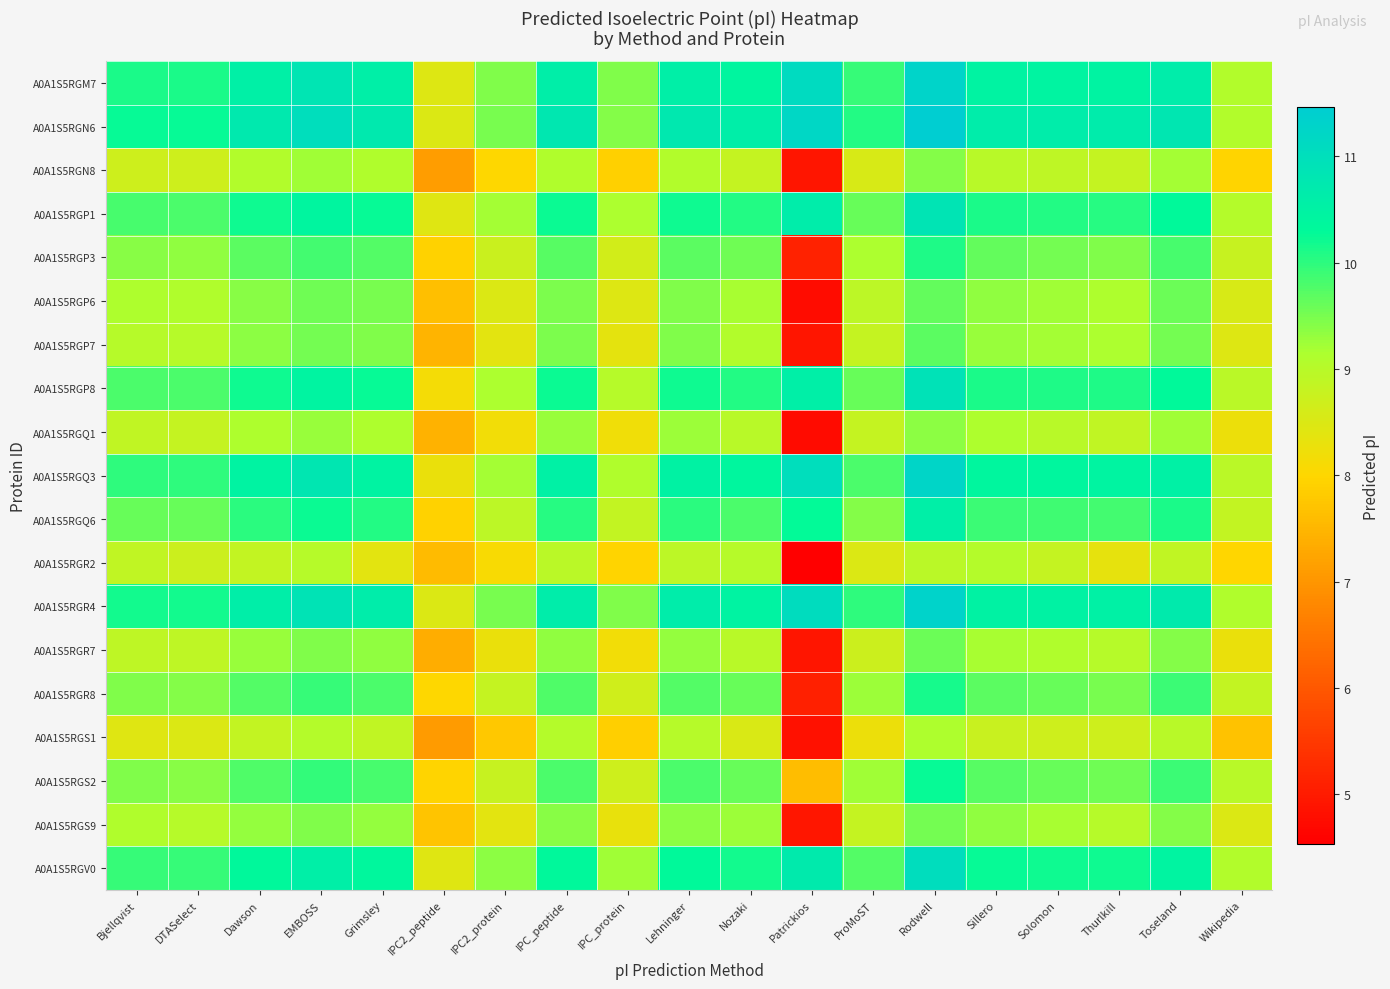

Reading left to right, transcribe all the data shown in this chart.

A0A1S5RGM7: Bjellqvist=10.1	DTASelect=10.1	Dawson=10.6	EMBOSS=10.8	Grimsley=10.6	IPC2_peptide=8.5	IPC2_protein=9.5	IPC_peptide=10.6	IPC_protein=9.4	Lehninger=10.6	Nozaki=10.4	Patrickios=11.1	ProMoST=9.9	Rodwell=11.3	Sillero=10.5	Solomon=10.4	Thurlkill=10.5	Toseland=10.6	Wikipedia=9.1
A0A1S5RGN6: Bjellqvist=10.3	DTASelect=10.3	Dawson=10.7	EMBOSS=11.0	Grimsley=10.7	IPC2_peptide=8.5	IPC2_protein=9.5	IPC_peptide=10.8	IPC_protein=9.4	Lehninger=10.7	Nozaki=10.6	Patrickios=11.2	ProMoST=10.1	Rodwell=11.5	Sillero=10.6	Solomon=10.6	Thurlkill=10.7	Toseland=10.8	Wikipedia=9.1
A0A1S5RGN8: Bjellqvist=8.7	DTASelect=8.7	Dawson=9.1	EMBOSS=9.2	Grimsley=9.1	IPC2_peptide=7.1	IPC2_protein=8.0	IPC_peptide=9.1	IPC_protein=7.9	Lehninger=9.1	Nozaki=8.8	Patrickios=4.9	ProMoST=8.6	Rodwell=9.4	Sillero=9.0	Solomon=8.9	Thurlkill=8.8	Toseland=9.2	Wikipedia=7.9
A0A1S5RGP1: Bjellqvist=9.8	DTASelect=9.8	Dawson=10.2	EMBOSS=10.4	Grimsley=10.2	IPC2_peptide=8.4	IPC2_protein=9.2	IPC_peptide=10.2	IPC_protein=9.1	Lehninger=10.2	Nozaki=10.1	Patrickios=10.6	ProMoST=9.6	Rodwell=10.9	Sillero=10.1	Solomon=10.1	Thurlkill=10.0	Toseland=10.3	Wikipedia=9.0
A0A1S5RGP3: Bjellqvist=9.4	DTASelect=9.3	Dawson=9.7	EMBOSS=9.9	Grimsley=9.7	IPC2_peptide=7.9	IPC2_protein=8.7	IPC_peptide=9.7	IPC_protein=8.6	Lehninger=9.7	Nozaki=9.5	Patrickios=5.1	ProMoST=9.2	Rodwell=10.1	Sillero=9.6	Solomon=9.5	Thurlkill=9.4	Toseland=9.8	Wikipedia=8.8
A0A1S5RGP6: Bjellqvist=9.1	DTASelect=9.1	Dawson=9.4	EMBOSS=9.5	Grimsley=9.5	IPC2_peptide=7.6	IPC2_protein=8.5	IPC_peptide=9.5	IPC_protein=8.5	Lehninger=9.4	Nozaki=9.2	Patrickios=4.8	ProMoST=8.9	Rodwell=9.6	Sillero=9.3	Solomon=9.2	Thurlkill=9.1	Toseland=9.6	Wikipedia=8.6
A0A1S5RGP7: Bjellqvist=9.0	DTASelect=9.0	Dawson=9.4	EMBOSS=9.5	Grimsley=9.4	IPC2_peptide=7.5	IPC2_protein=8.4	IPC_peptide=9.5	IPC_protein=8.4	Lehninger=9.4	Nozaki=9.1	Patrickios=4.9	ProMoST=8.8	Rodwell=9.7	Sillero=9.3	Solomon=9.2	Thurlkill=9.1	Toseland=9.5	Wikipedia=8.5
A0A1S5RGP8: Bjellqvist=9.8	DTASelect=9.8	Dawson=10.2	EMBOSS=10.5	Grimsley=10.2	IPC2_peptide=8.2	IPC2_protein=9.2	IPC_peptide=10.2	IPC_protein=9.0	Lehninger=10.2	Nozaki=10.1	Patrickios=10.6	ProMoST=9.6	Rodwell=10.9	Sillero=10.1	Solomon=10.1	Thurlkill=10.1	Toseland=10.3	Wikipedia=9.0
A0A1S5RGQ1: Bjellqvist=8.9	DTASelect=8.8	Dawson=9.1	EMBOSS=9.3	Grimsley=9.1	IPC2_peptide=7.5	IPC2_protein=8.2	IPC_peptide=9.3	IPC_protein=8.2	Lehninger=9.3	Nozaki=9.0	Patrickios=4.7	ProMoST=8.8	Rodwell=9.4	Sillero=9.1	Solomon=9.0	Thurlkill=8.9	Toseland=9.2	Wikipedia=8.3
A0A1S5RGQ3: Bjellqvist=10.0	DTASelect=10.0	Dawson=10.5	EMBOSS=10.8	Grimsley=10.5	IPC2_peptide=8.3	IPC2_protein=9.2	IPC_peptide=10.5	IPC_protein=9.1	Lehninger=10.5	Nozaki=10.4	Patrickios=11.0	ProMoST=9.8	Rodwell=11.3	Sillero=10.4	Solomon=10.4	Thurlkill=10.4	Toseland=10.5	Wikipedia=9.0
A0A1S5RGQ6: Bjellqvist=9.6	DTASelect=9.6	Dawson=10.0	EMBOSS=10.2	Grimsley=10.1	IPC2_peptide=7.9	IPC2_protein=8.9	IPC_peptide=10.0	IPC_protein=8.9	Lehninger=10.0	Nozaki=9.8	Patrickios=10.3	ProMoST=9.4	Rodwell=10.6	Sillero=9.9	Solomon=9.9	Thurlkill=9.9	Toseland=10.1	Wikipedia=8.8
A0A1S5RGR2: Bjellqvist=8.9	DTASelect=8.7	Dawson=8.8	EMBOSS=9.0	Grimsley=8.4	IPC2_peptide=7.6	IPC2_protein=8.1	IPC_peptide=8.9	IPC_protein=8.0	Lehninger=8.9	Nozaki=9.0	Patrickios=4.5	ProMoST=8.5	Rodwell=9.0	Sillero=9.0	Solomon=8.8	Thurlkill=8.3	Toseland=8.9	Wikipedia=8.0
A0A1S5RGR4: Bjellqvist=10.2	DTASelect=10.2	Dawson=10.6	EMBOSS=10.9	Grimsley=10.6	IPC2_peptide=8.5	IPC2_protein=9.5	IPC_peptide=10.6	IPC_protein=9.4	Lehninger=10.6	Nozaki=10.5	Patrickios=11.1	ProMoST=10.0	Rodwell=11.3	Sillero=10.5	Solomon=10.5	Thurlkill=10.5	Toseland=10.7	Wikipedia=9.1
A0A1S5RGR7: Bjellqvist=8.9	DTASelect=8.9	Dawson=9.3	EMBOSS=9.4	Grimsley=9.3	IPC2_peptide=7.4	IPC2_protein=8.3	IPC_peptide=9.3	IPC_protein=8.2	Lehninger=9.3	Nozaki=9.0	Patrickios=4.9	ProMoST=8.7	Rodwell=9.6	Sillero=9.2	Solomon=9.1	Thurlkill=9.0	Toseland=9.4	Wikipedia=8.3
A0A1S5RGR8: Bjellqvist=9.5	DTASelect=9.4	Dawson=9.8	EMBOSS=9.9	Grimsley=9.8	IPC2_peptide=8.0	IPC2_protein=8.8	IPC_peptide=9.8	IPC_protein=8.7	Lehninger=9.7	Nozaki=9.6	Patrickios=5.1	ProMoST=9.3	Rodwell=10.2	Sillero=9.7	Solomon=9.6	Thurlkill=9.5	Toseland=9.9	Wikipedia=8.8
A0A1S5RGS1: Bjellqvist=8.4	DTASelect=8.5	Dawson=8.9	EMBOSS=9.0	Grimsley=8.9	IPC2_peptide=7.1	IPC2_protein=7.8	IPC_peptide=9.0	IPC_protein=7.9	Lehninger=9.0	Nozaki=8.5	Patrickios=4.9	ProMoST=8.2	Rodwell=9.1	Sillero=8.8	Solomon=8.7	Thurlkill=8.7	Toseland=9.0	Wikipedia=7.7
A0A1S5RGS2: Bjellqvist=9.4	DTASelect=9.4	Dawson=9.8	EMBOSS=10.0	Grimsley=9.8	IPC2_peptide=8.0	IPC2_protein=8.8	IPC_peptide=9.8	IPC_protein=8.7	Lehninger=9.8	Nozaki=9.6	Patrickios=7.6	ProMoST=9.2	Rodwell=10.3	Sillero=9.7	Solomon=9.6	Thurlkill=9.5	Toseland=9.9	Wikipedia=9.0
A0A1S5RGS9: Bjellqvist=9.1	DTASelect=9.0	Dawson=9.3	EMBOSS=9.5	Grimsley=9.3	IPC2_peptide=7.7	IPC2_protein=8.4	IPC_peptide=9.4	IPC_protein=8.3	Lehninger=9.4	Nozaki=9.3	Patrickios=4.9	ProMoST=8.8	Rodwell=9.5	Sillero=9.3	Solomon=9.2	Thurlkill=9.0	Toseland=9.4	Wikipedia=8.5
A0A1S5RGV0: Bjellqvist=9.9	DTASelect=9.9	Dawson=10.3	EMBOSS=10.6	Grimsley=10.4	IPC2_peptide=8.4	IPC2_protein=9.4	IPC_peptide=10.3	IPC_protein=9.2	Lehninger=10.3	Nozaki=10.2	Patrickios=10.7	ProMoST=9.8	Rodwell=11.0	Sillero=10.2	Solomon=10.2	Thurlkill=10.2	Toseland=10.5	Wikipedia=9.1